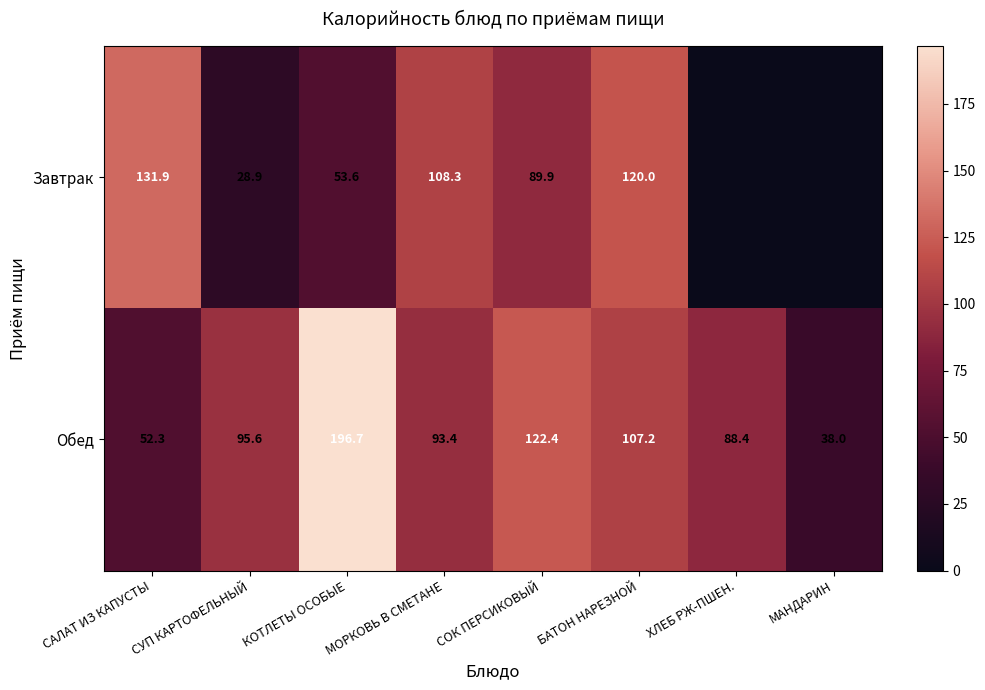

Which has a higher value, МОРКОВЬ В СМЕТАНЕ or МАНДАРИН?

МОРКОВЬ В СМЕТАНЕ